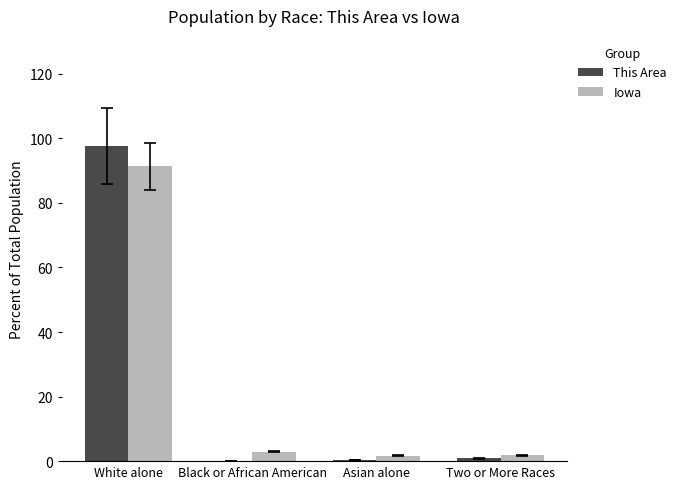

Is the value of Iowa at White alone greater than the value of This Area at White alone?

No